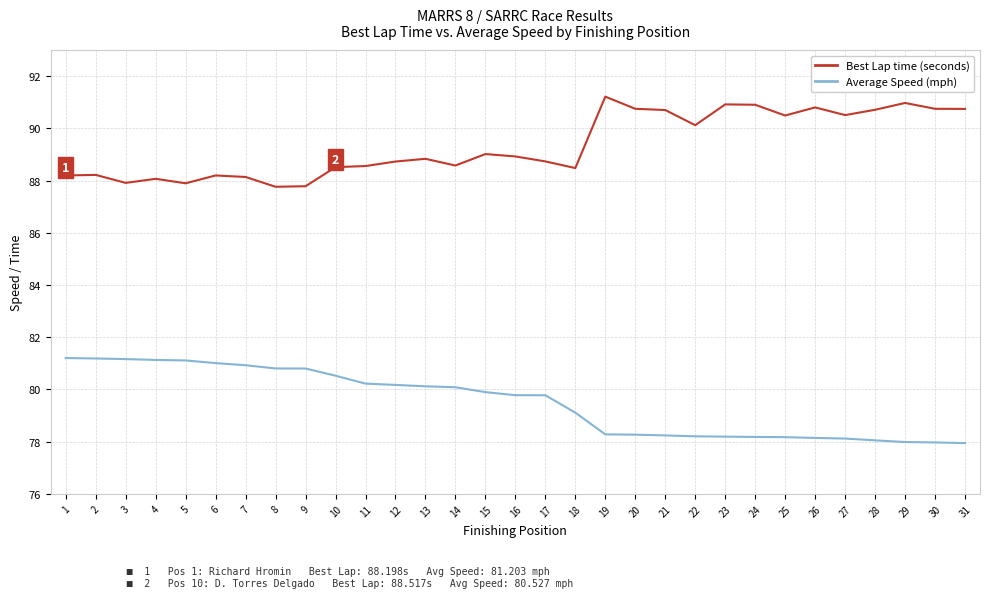

What is the sum of the Best Lap time (seconds) values at 28 and 23?

181.6